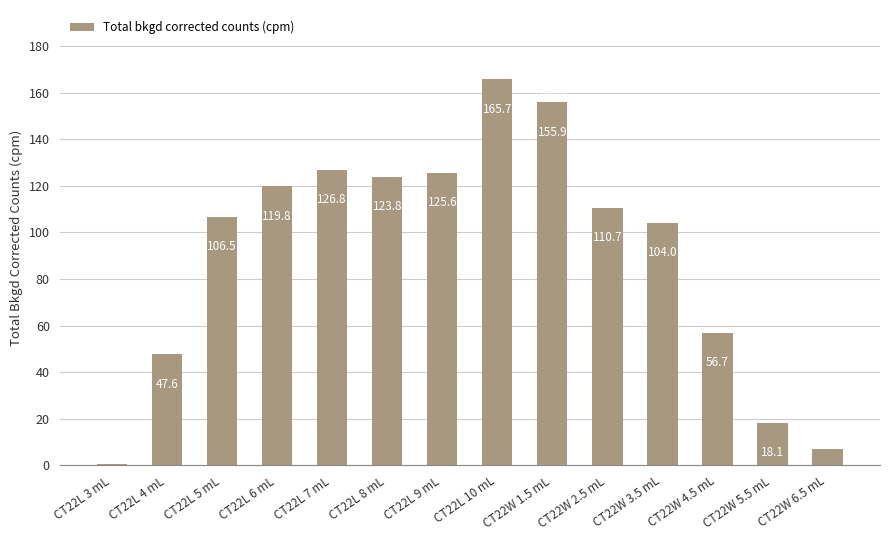

What is the ratio of the value at CT22L 10 mL to the value at CT22W 4.5 mL?

2.9